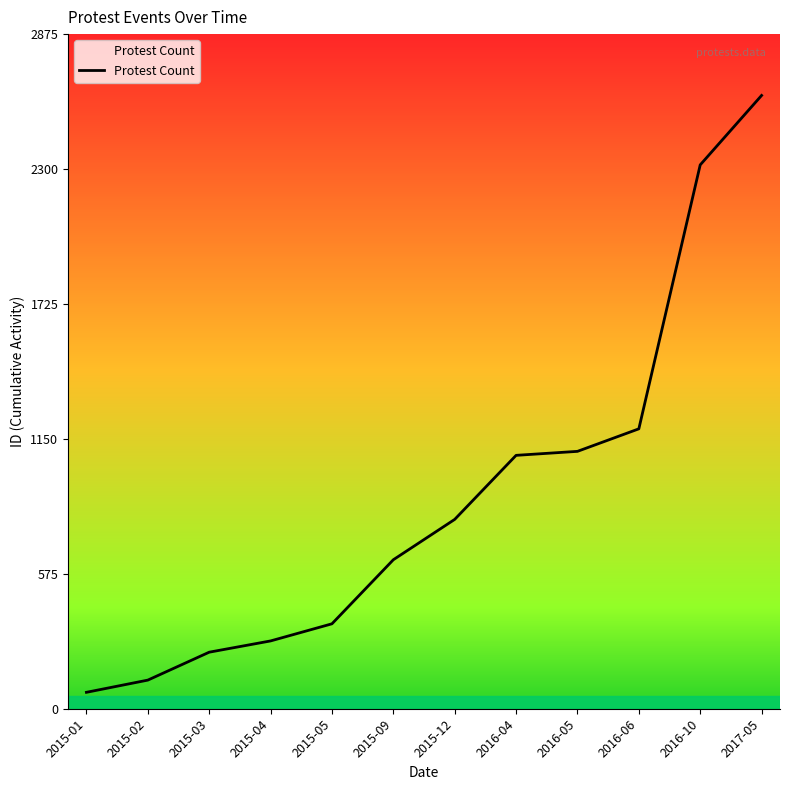

True or false: the data has more than 2 interior local peaks.

False